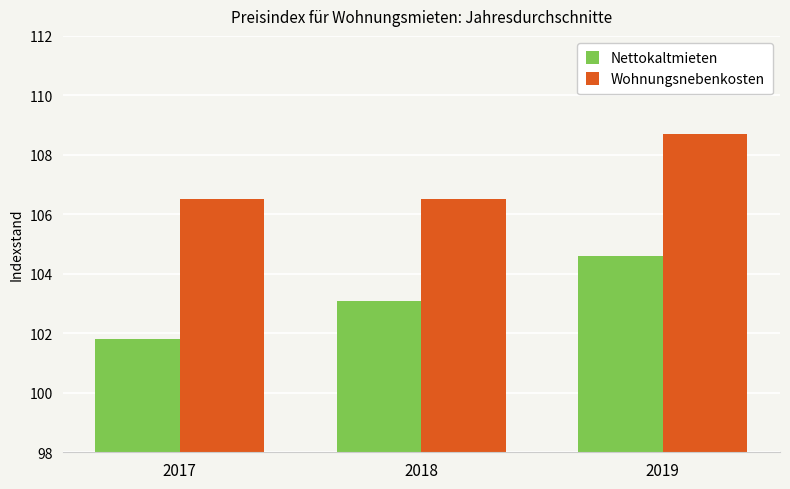

How many categories are shown in the chart?

3